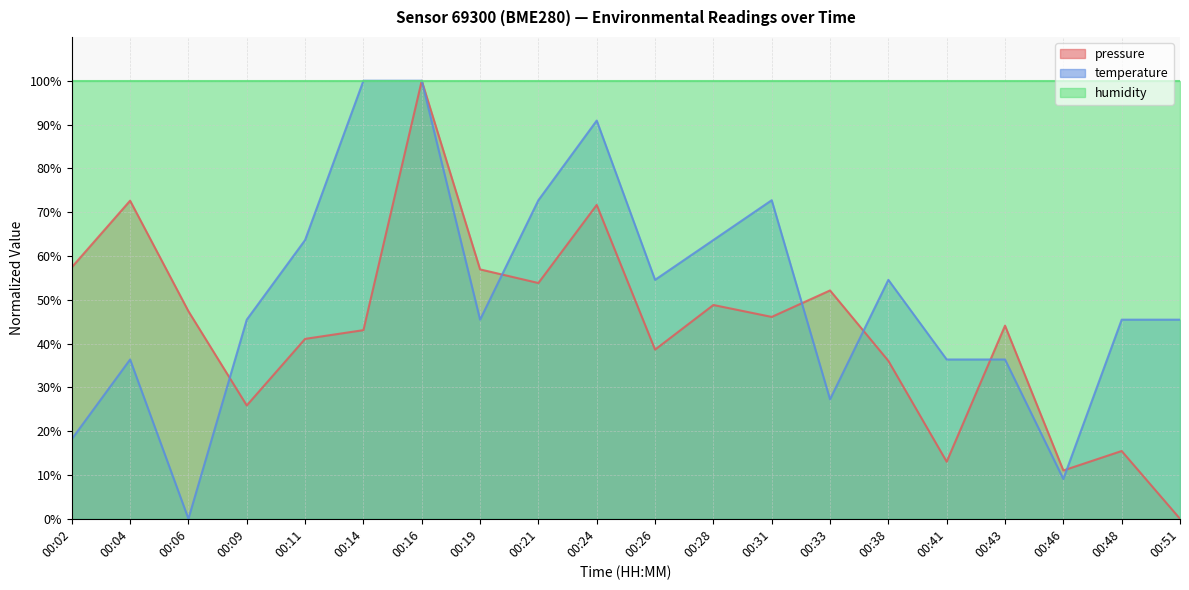

Where does the pressure series first go above 46?

00:02